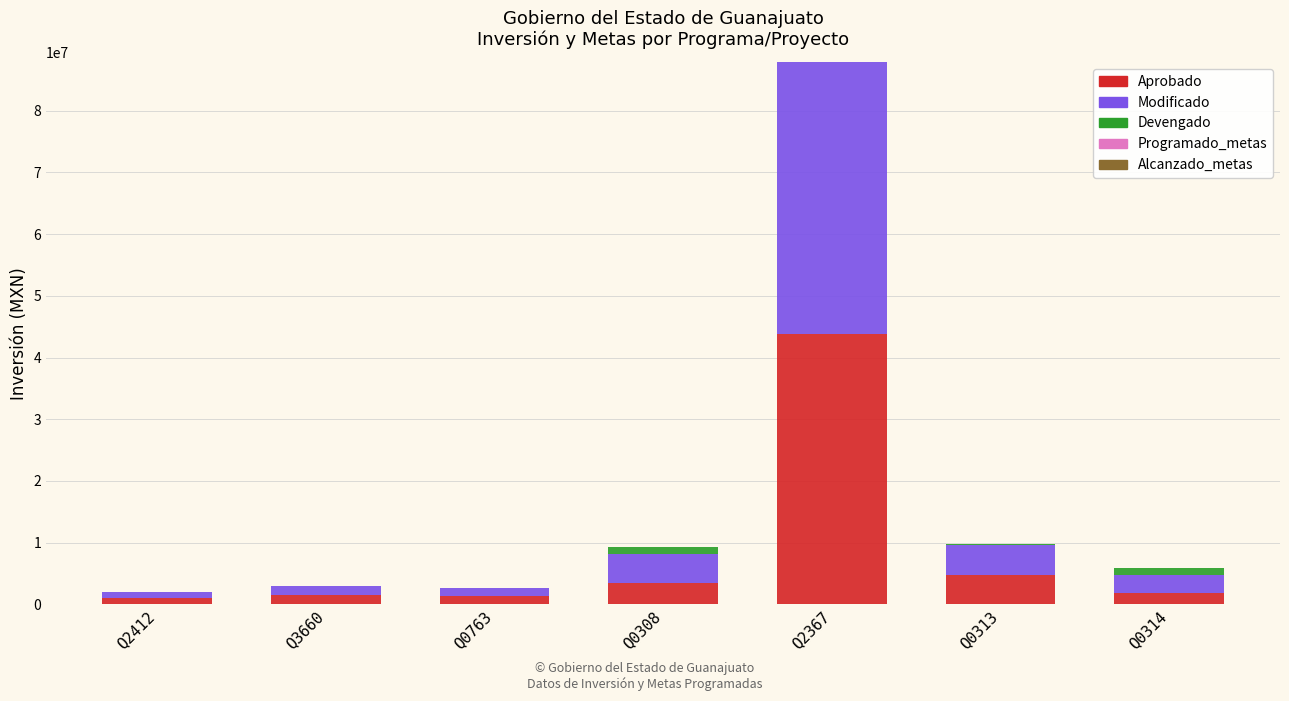

At which label does Aprobado reach its peak?

Q2367